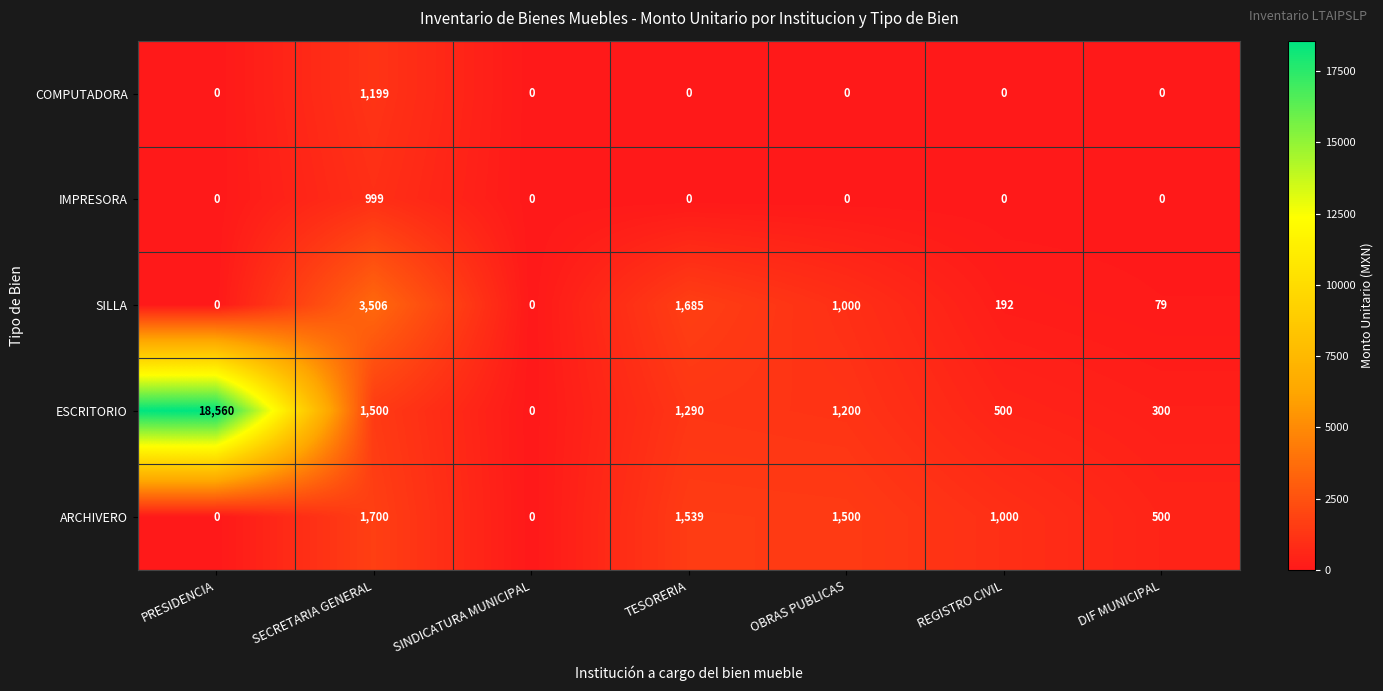

The value of COMPUTADORA at REGISTRO CIVIL is 0. True or false?

True